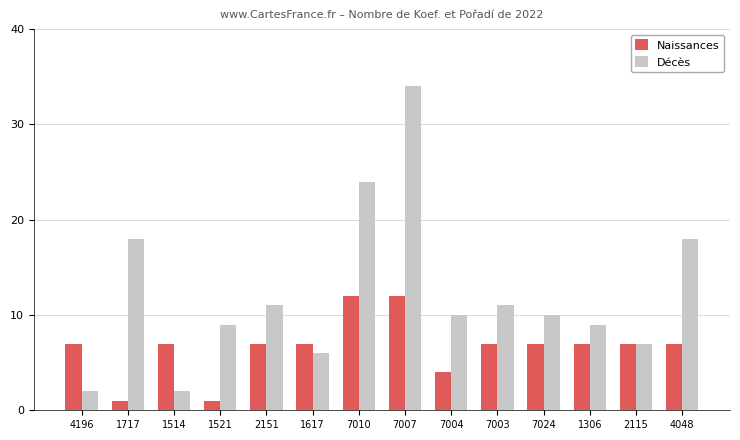

The Décès series shows 32 at 7010. True or false?

False